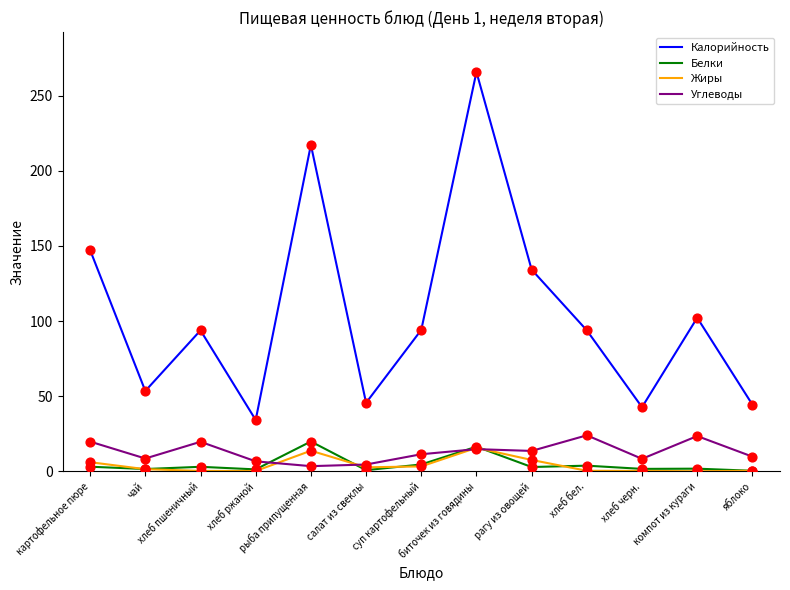

What is the total value across all series at яблоко?

55.0